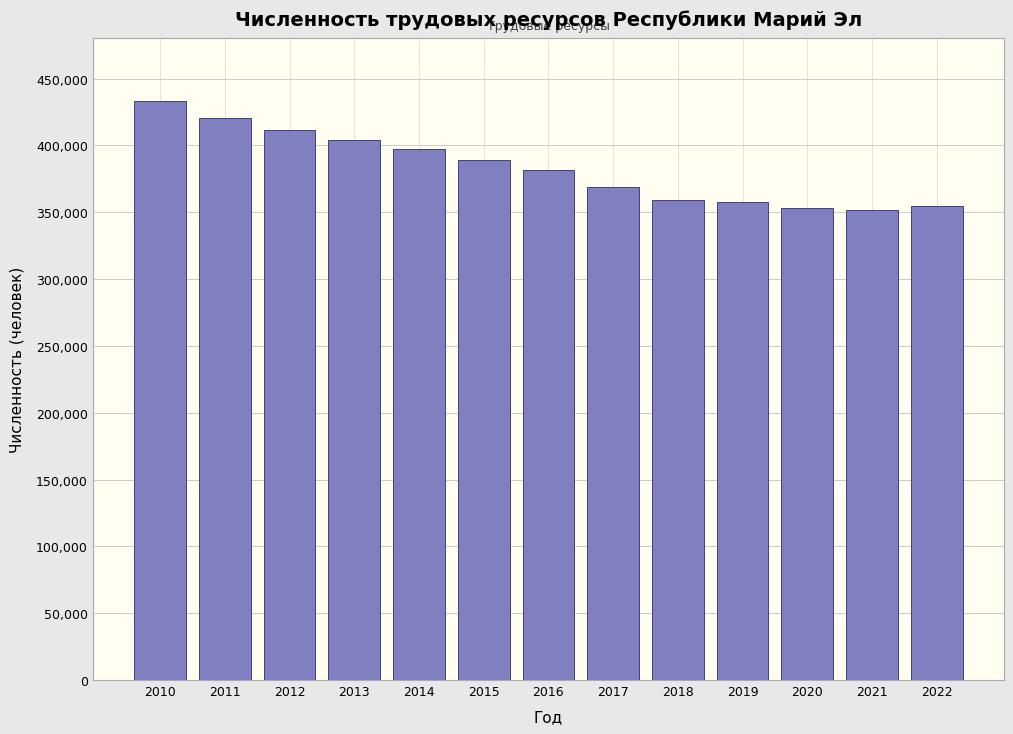

The value at 2014 is 222188. True or false?

False